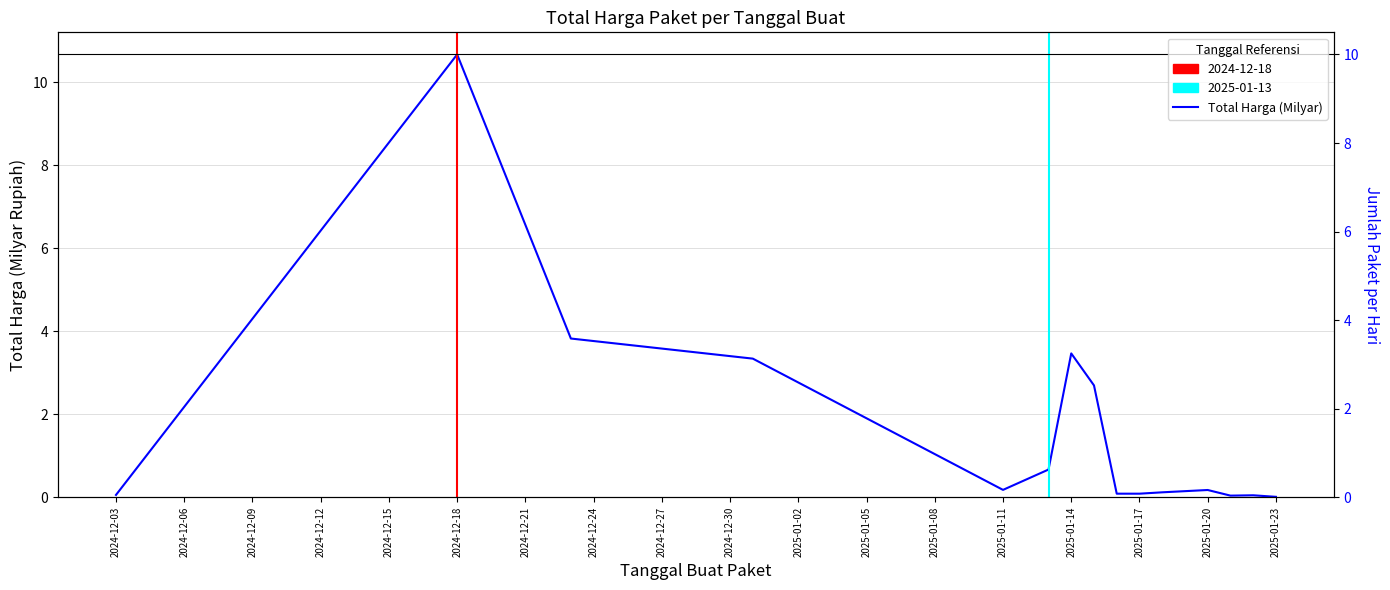

Count the number of categories in the chart.

15